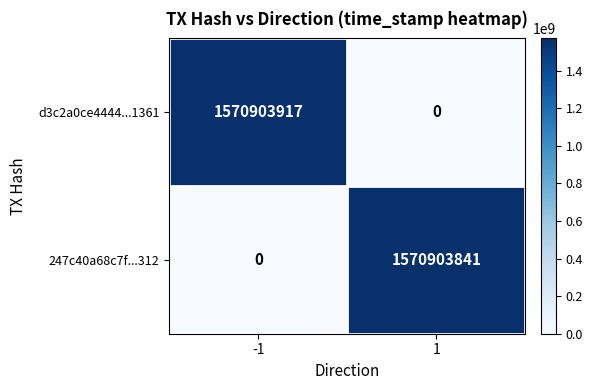

The 247c40a68c7f...312 series shows 1570903841 at 1. True or false?

True